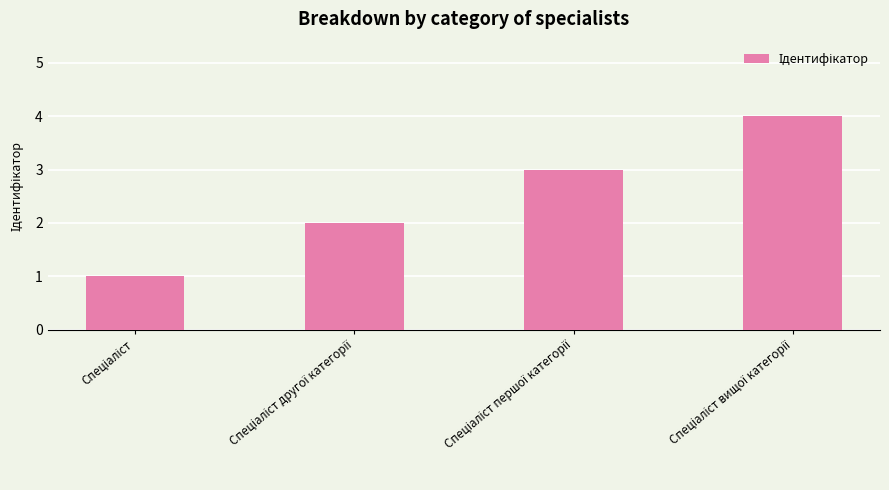

What is the maximum value shown in the chart?

4